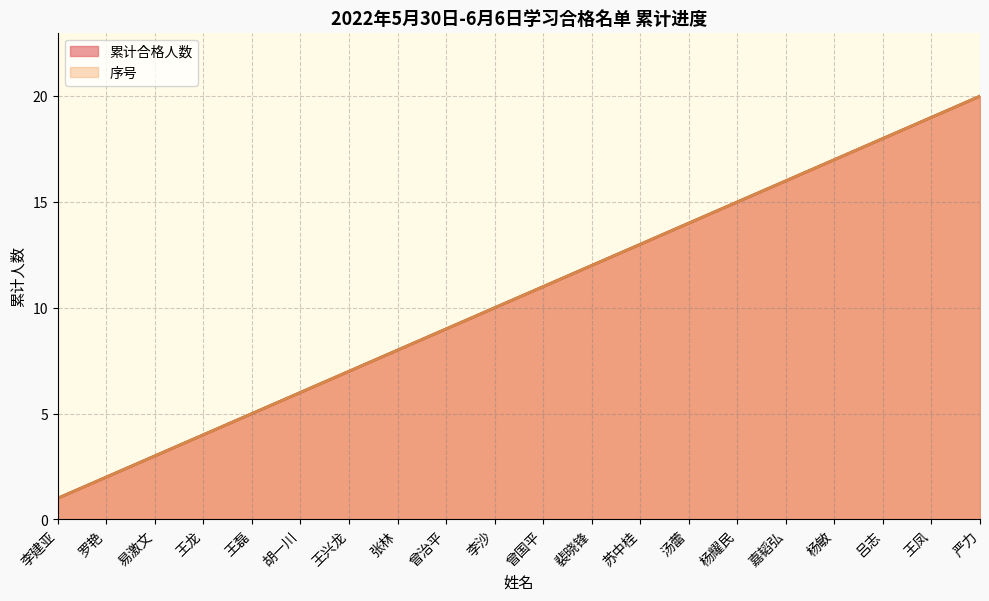

Is the value of 序号 at 严力 greater than the value of 累计合格人数 at 苏中桂?

Yes